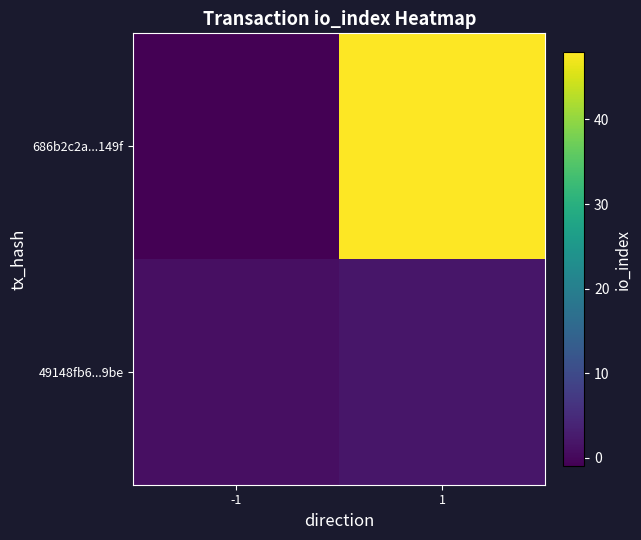

Reading left to right, list all the values displayed in this chart.

686b2c2a...149f: -1=-1	1=48
49148fb6...9be: -1=1	1=2